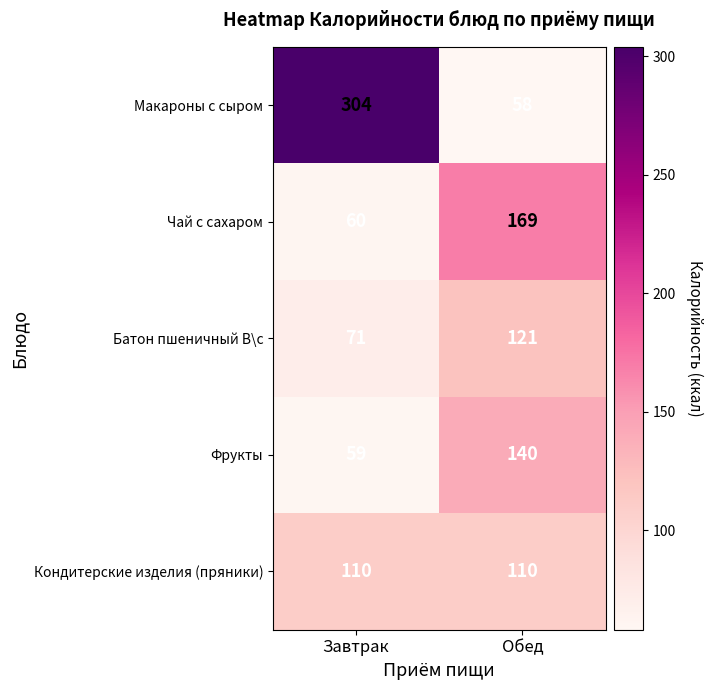

True or false: Макароны с сыром has a value of 81 at Обед.

False